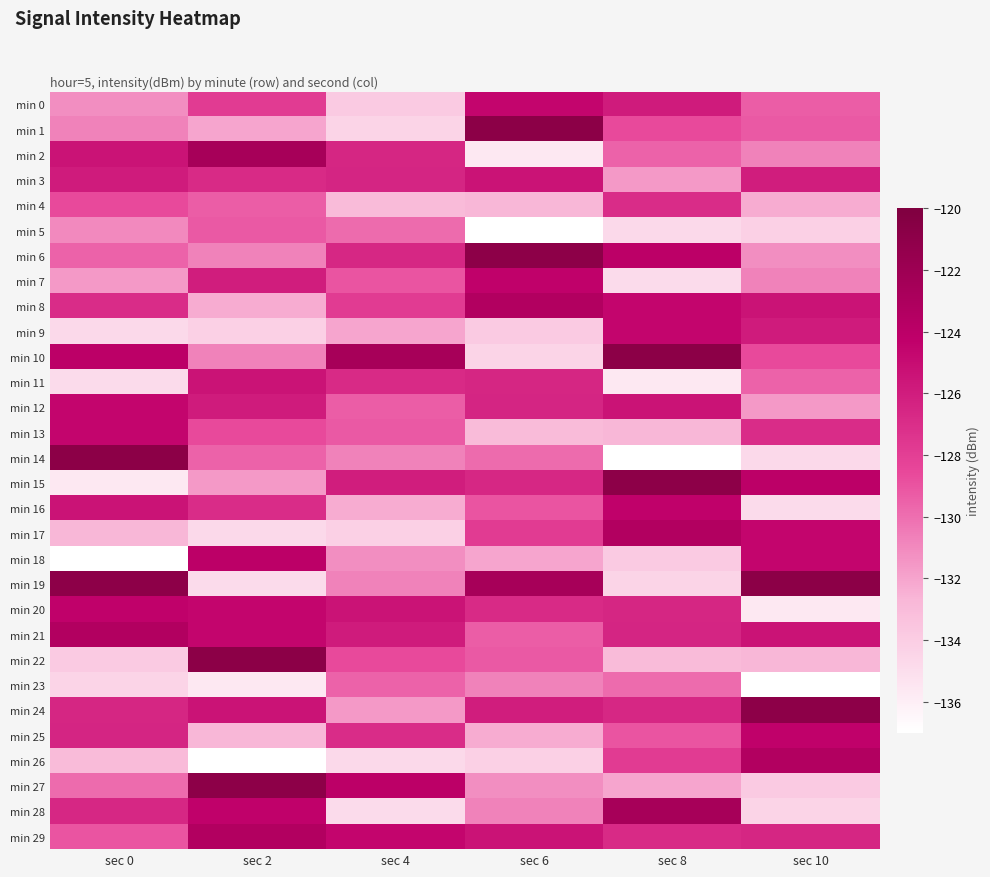

At sec 0, list the series in order from smallest to largest.

min 18, min 15, min 11, min 9, min 23, min 22, min 26, min 17, min 7, min 0, min 5, min 1, min 27, min 6, min 29, min 4, min 8, min 28, min 24, min 25, min 3, min 2, min 16, min 12, min 13, min 20, min 10, min 21, min 19, min 14